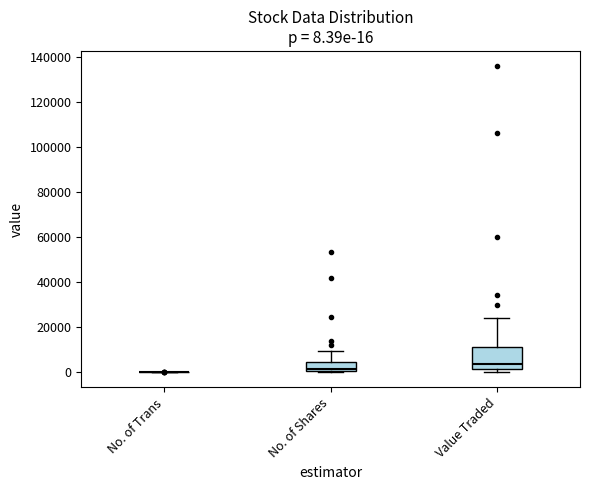

Which box is the tallest, from its lower edge to its upper edge?

Value Traded